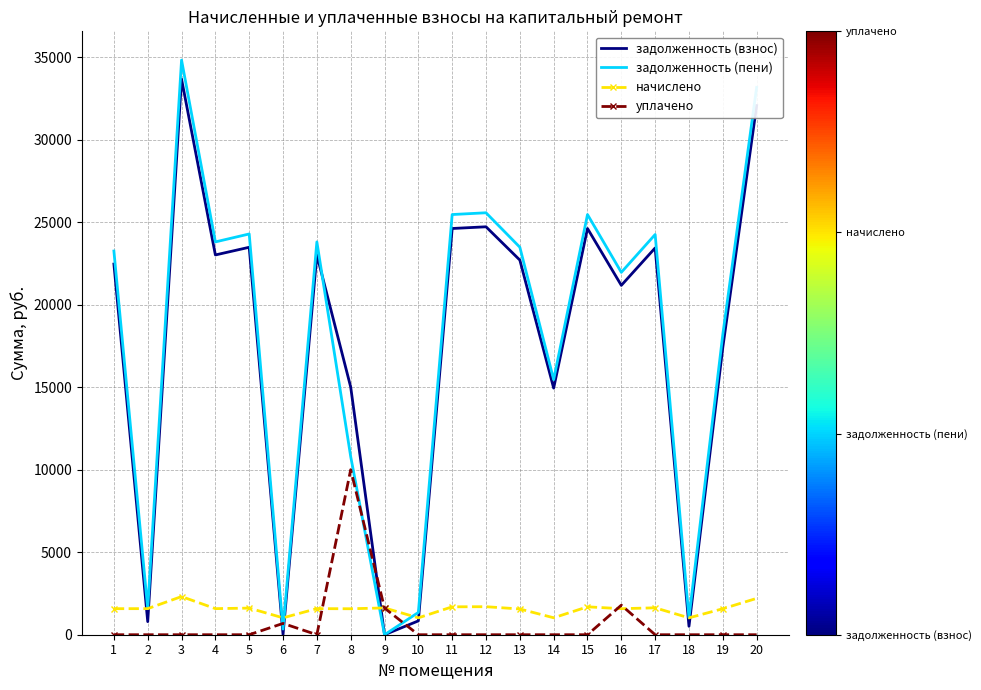

At how many categories does at least one series exceed 22639?

11